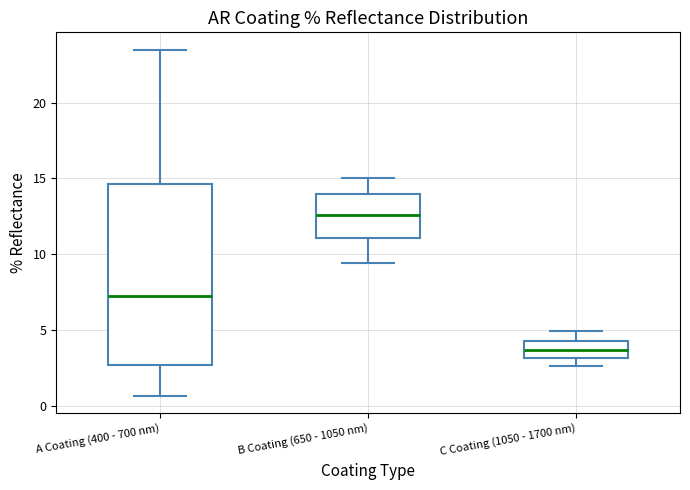

Reading left to right, transcribe this box plot: for each box, give where its median line is, the range the box spans, and where its two whiskers end, as read against the y-axis. The values are not printed on the chart, so give them approximately, as read against the axis.

A Coating (400 - 700 nm): median 7.5, box 2.5 to 14.5, whiskers 0.5 to 23.5
B Coating (650 - 1050 nm): median 12.5, box 11.0 to 14.0, whiskers 9.5 to 15.0
C Coating (1050 - 1700 nm): median 3.5, box 3.0 to 4.5, whiskers 2.5 to 5.0